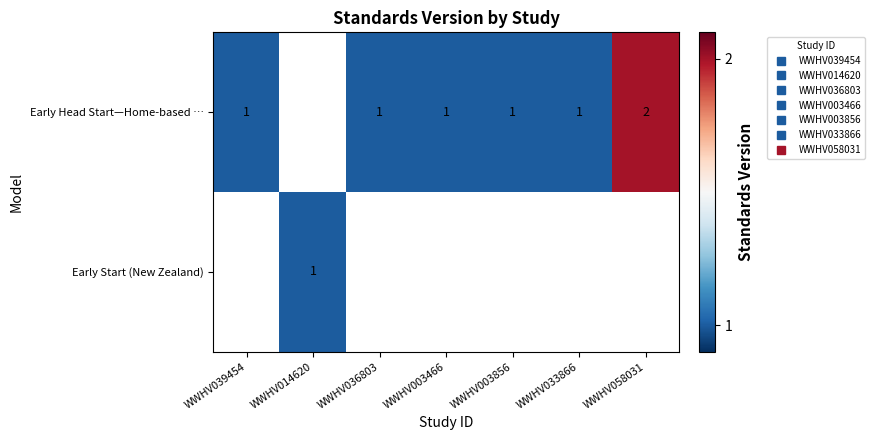

The value of Early Head Start—Home-based … at WWHV033866 is 1.6. True or false?

False